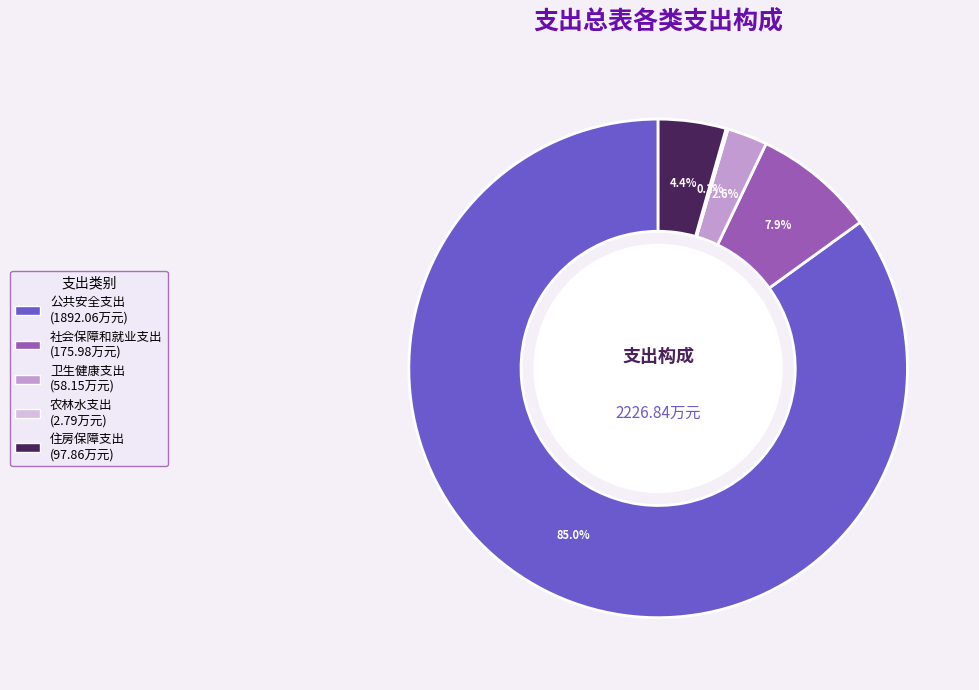

Which slice is the largest?

公共安全支出